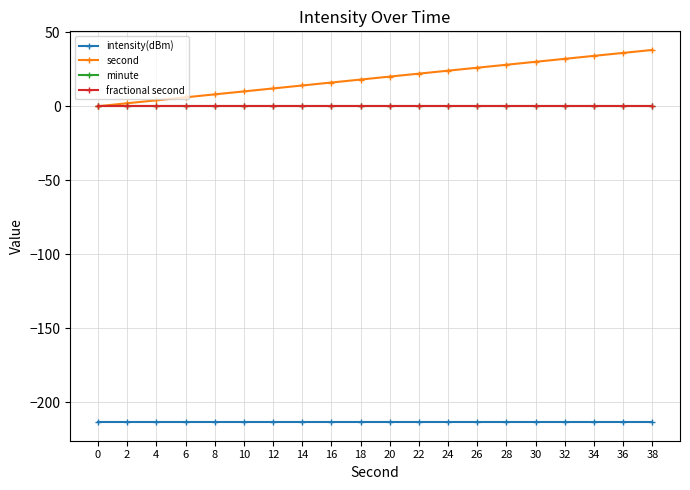

Is this an area chart (filled region under the line)?

No